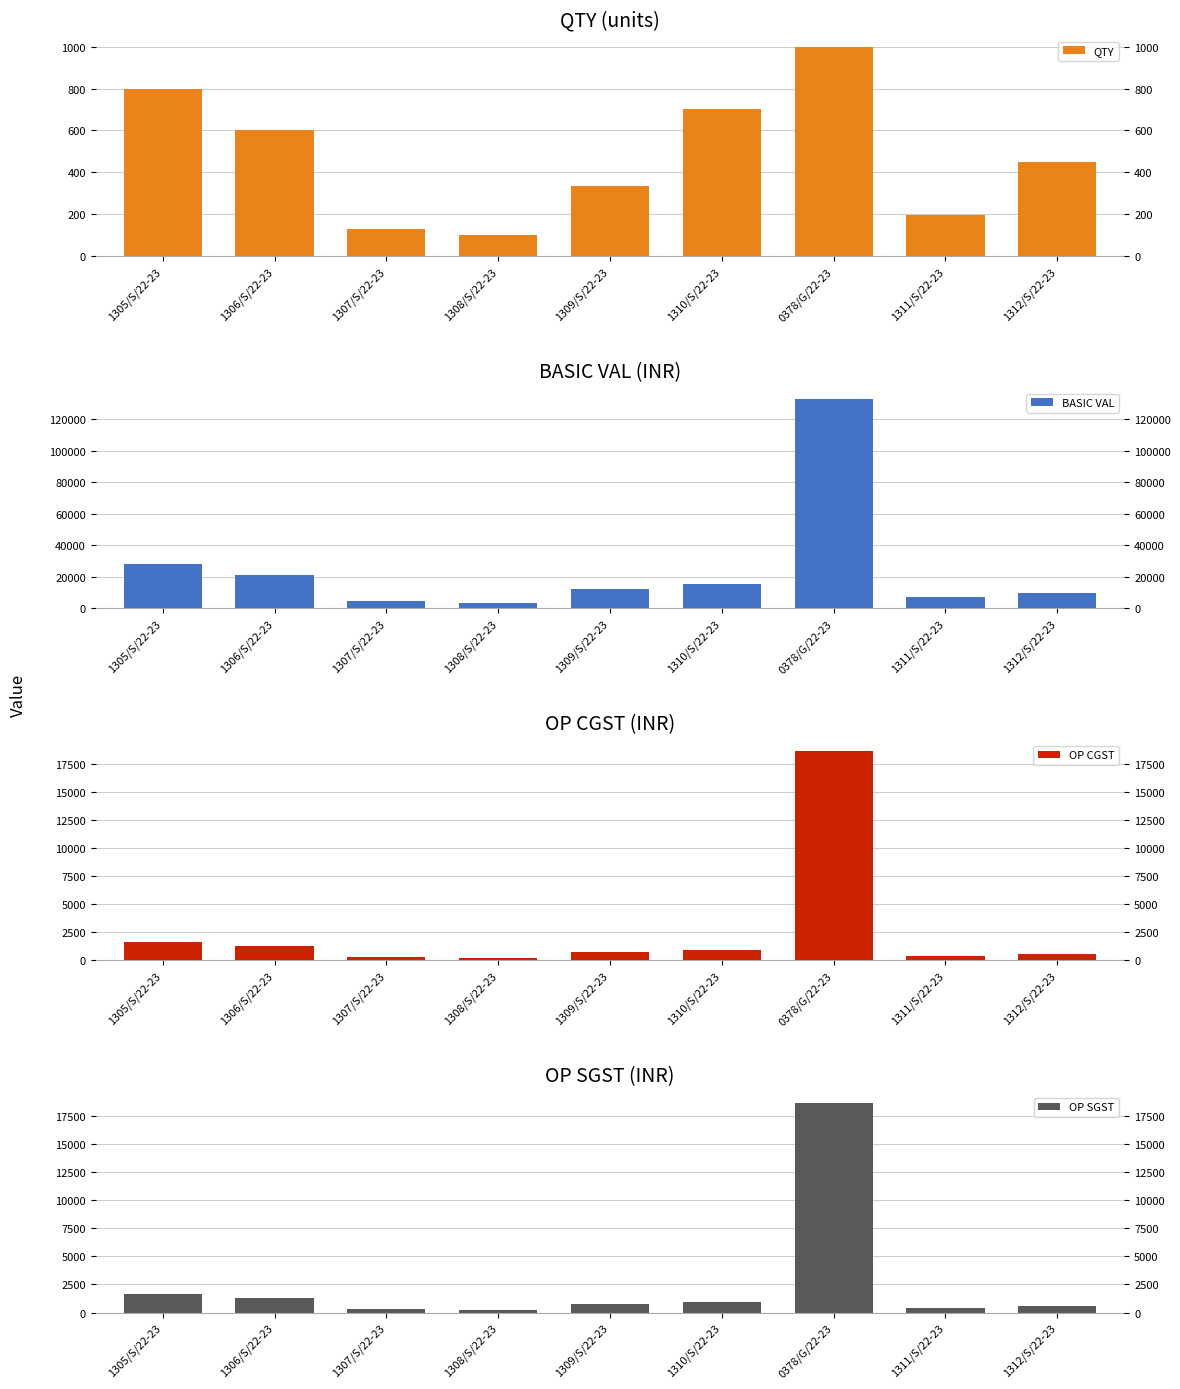

Does the chart contain any negative values?

No